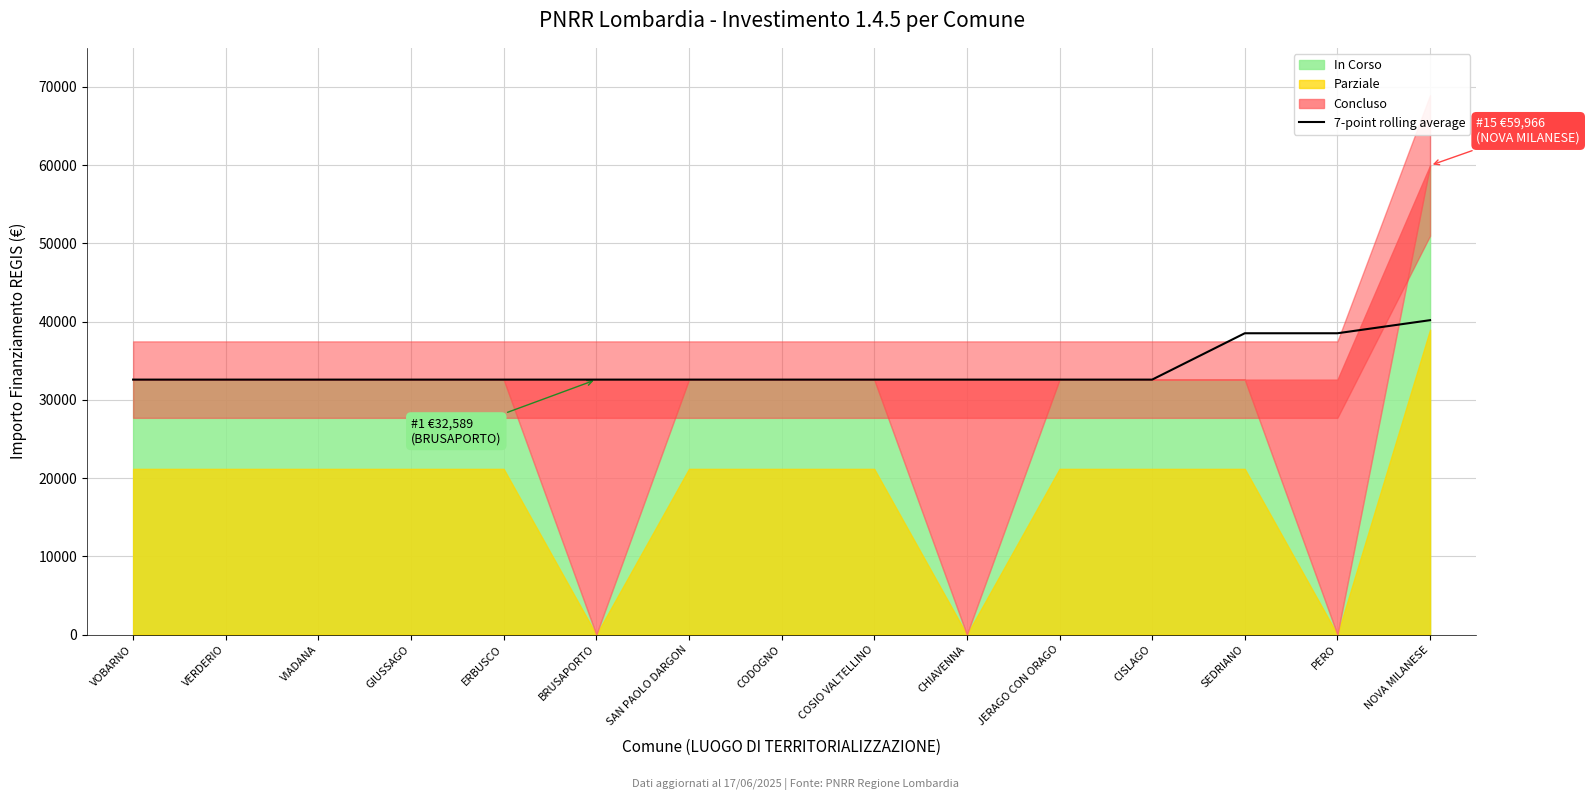

What position from the right is BRUSAPORTO?

10